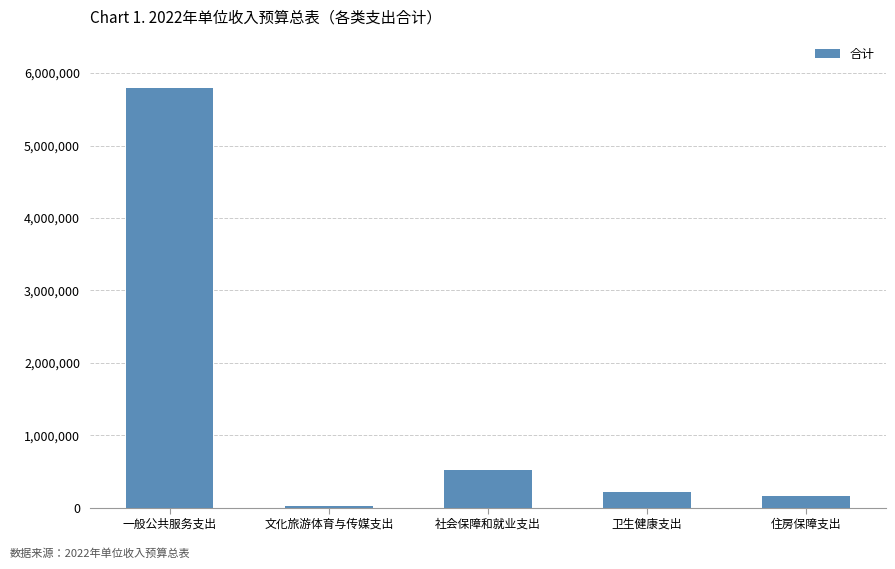

At which label does the data first exceed 210800?

一般公共服务支出